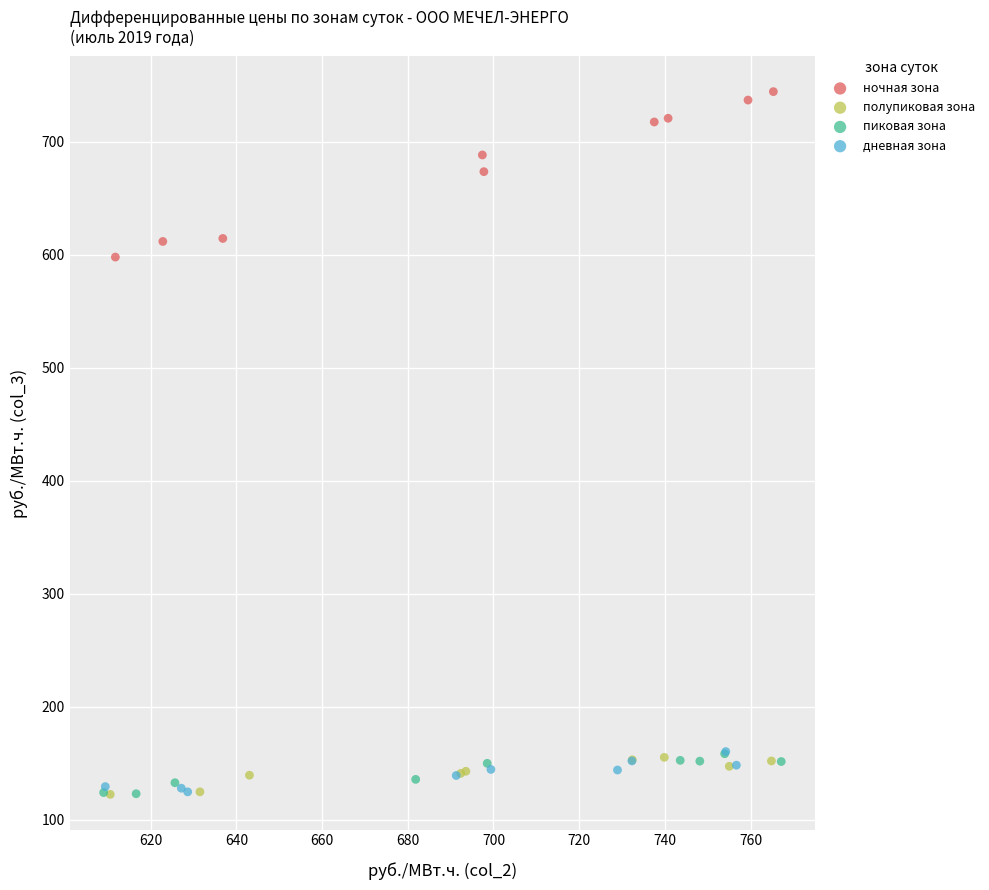

What are all the series names shown in the legend?

ночная зона, полупиковая зона, пиковая зона, дневная зона